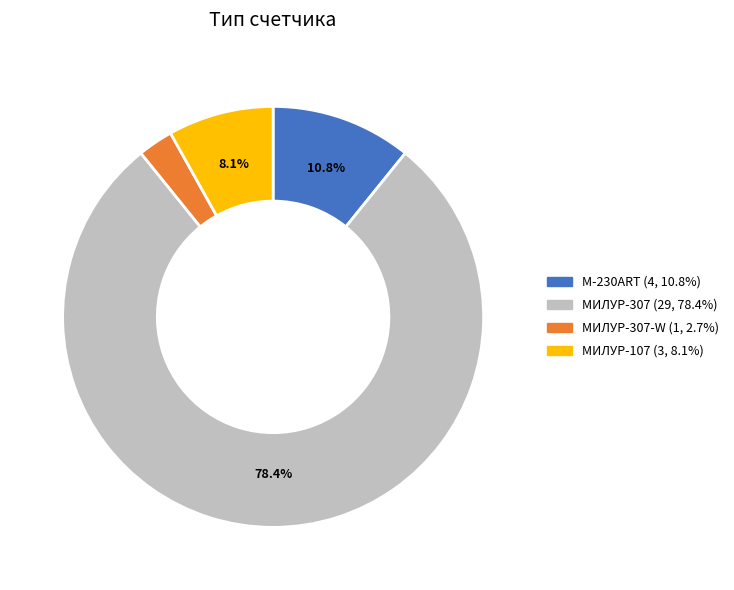

Is there a majority slice in this chart?

Yes